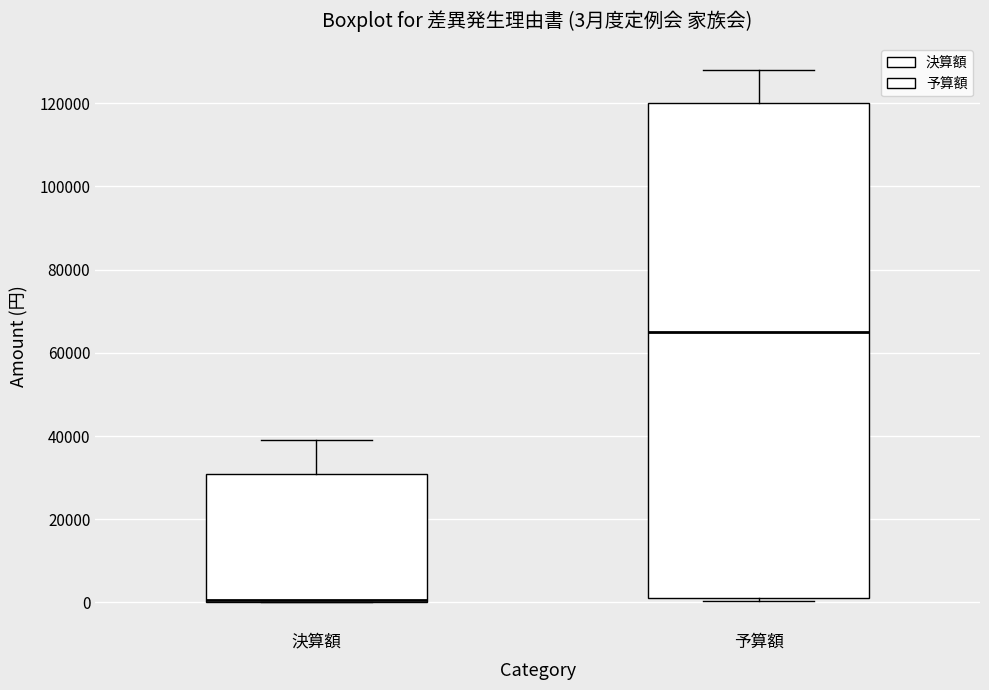

Which box is the tallest, from its lower edge to its upper edge?

予算額